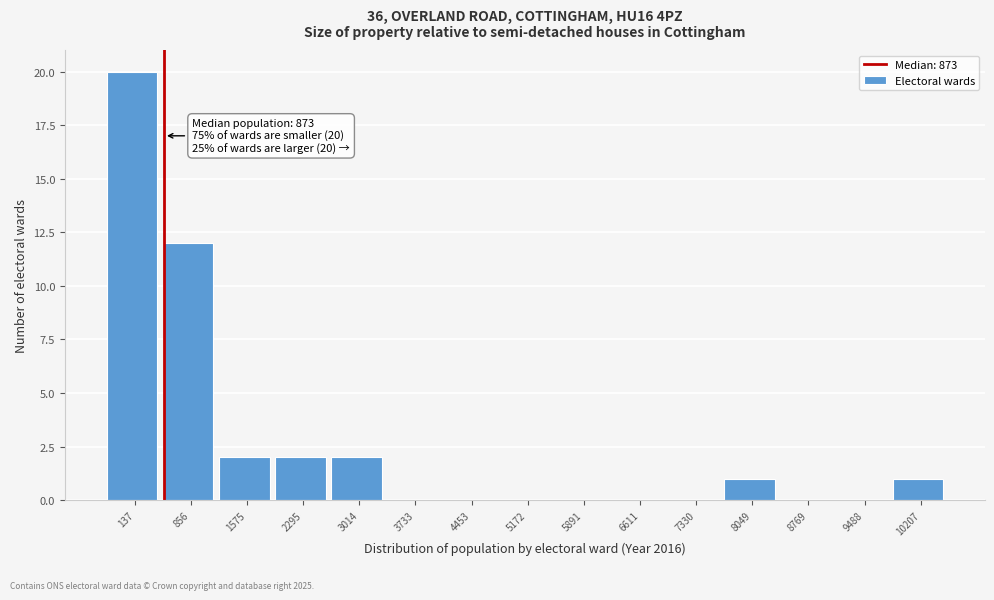

Reading right to left, what are all the values shown in this chart?

10207=1	9488=0	8769=0	8049=1	7330=0	6611=0	5891=0	5172=0	4453=0	3733=0	3014=2	2295=2	1575=2	856=12	137=20